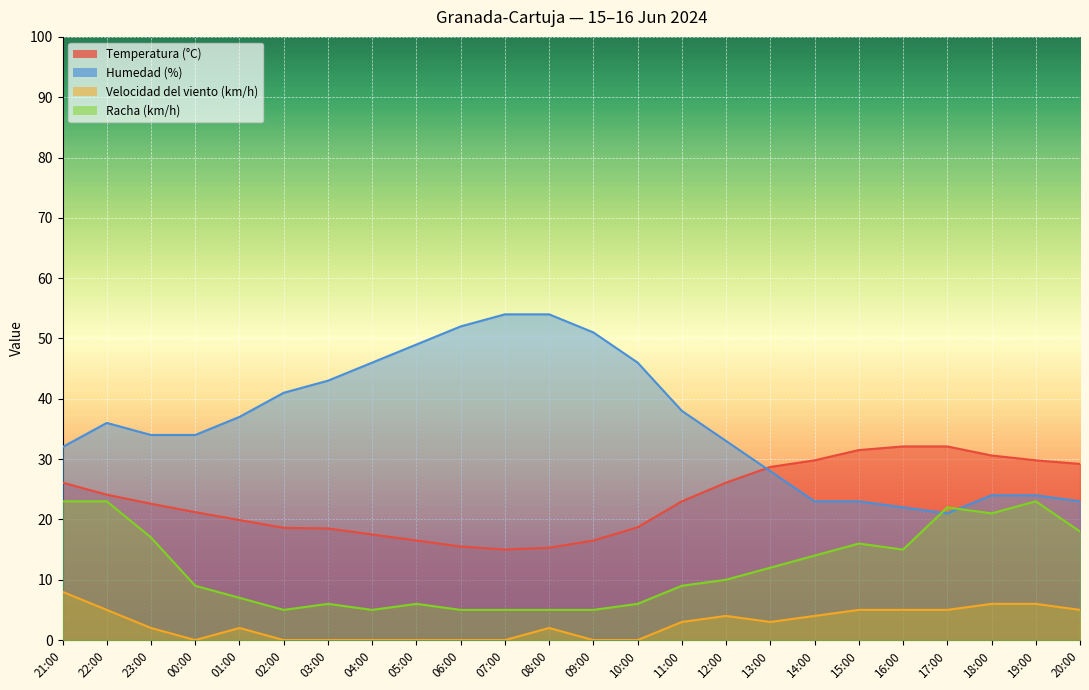

Where is the first local minimum for Racha (km/h)?

02:00